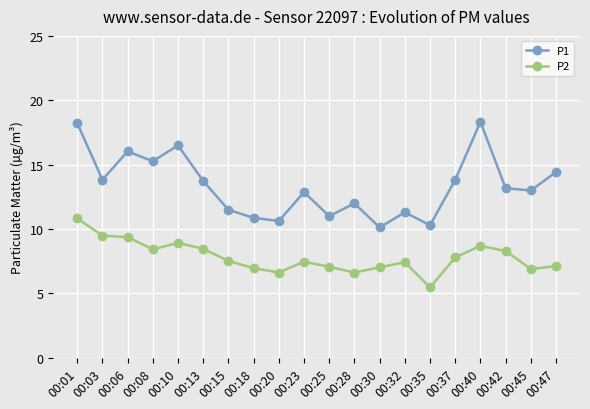

True or false: P2 and P1 cross at least once.

False